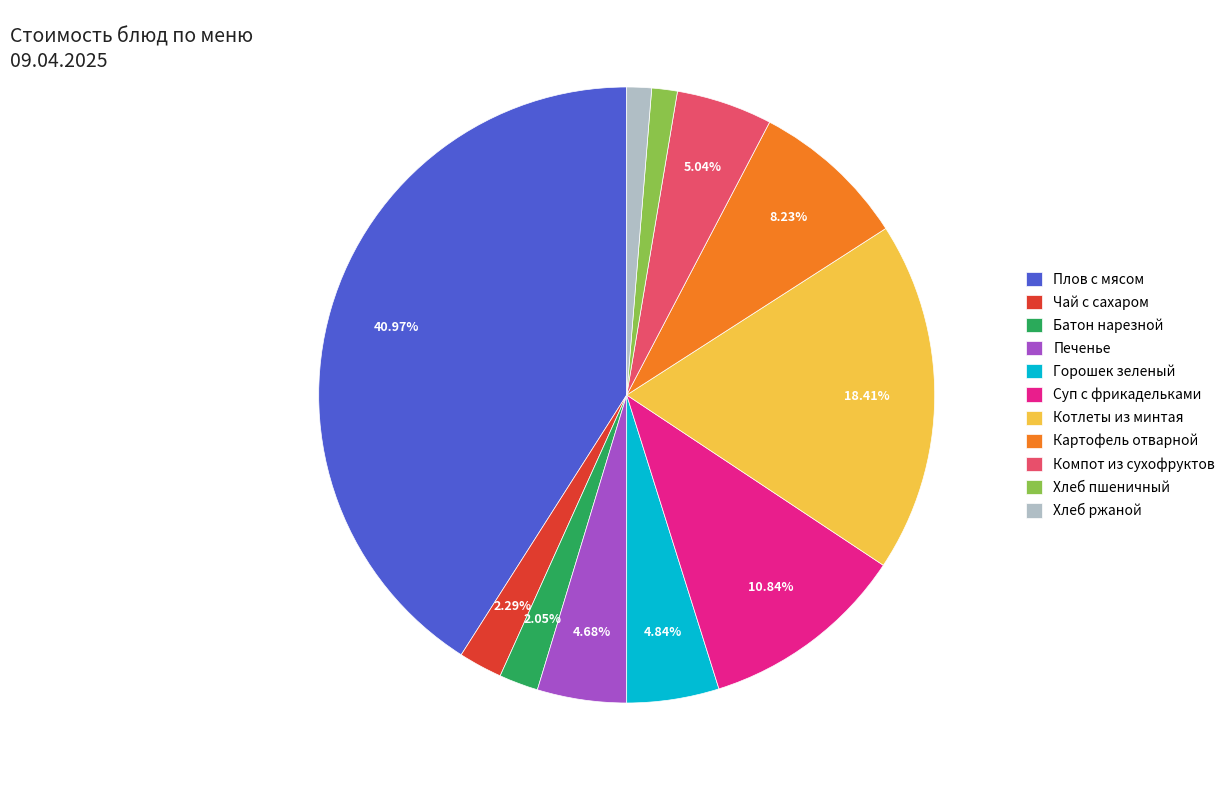

Is there any slice that represents more than half of the pie?

No